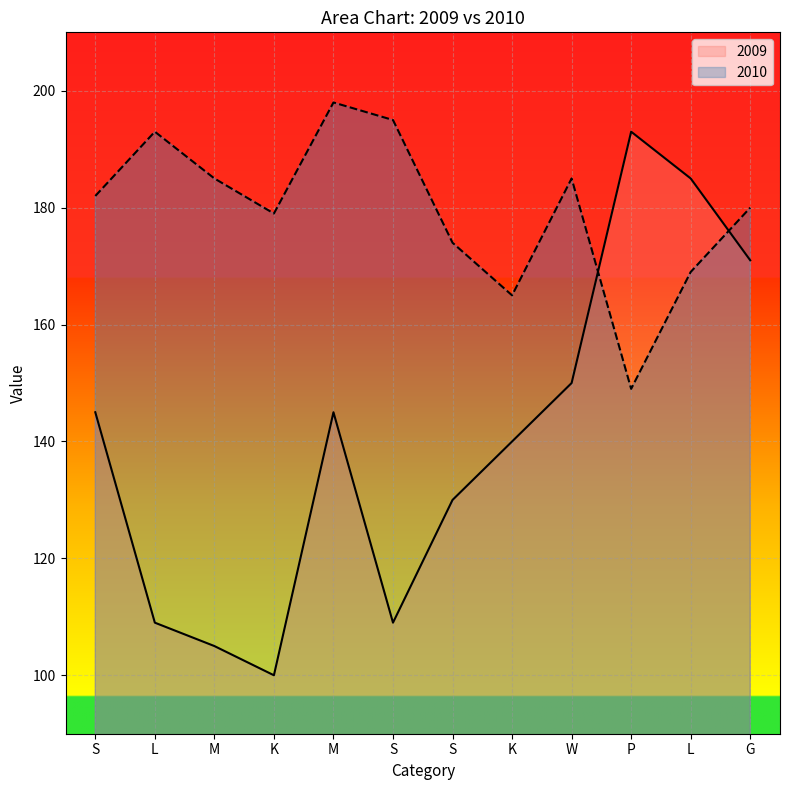

What is the label of the 8th point from the left?

K